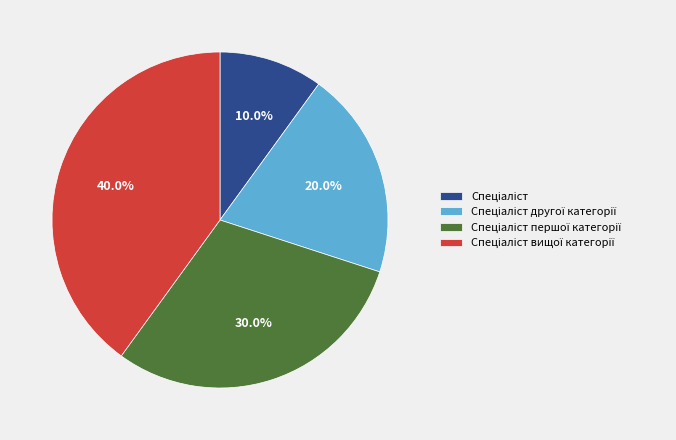

To the nearest percent, what is the average slice percentage?

25%